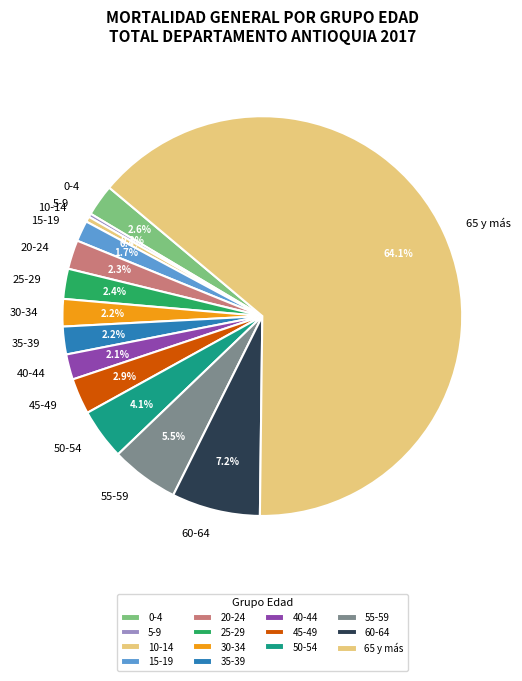

Which category has the biggest portion of the pie?

65 y más